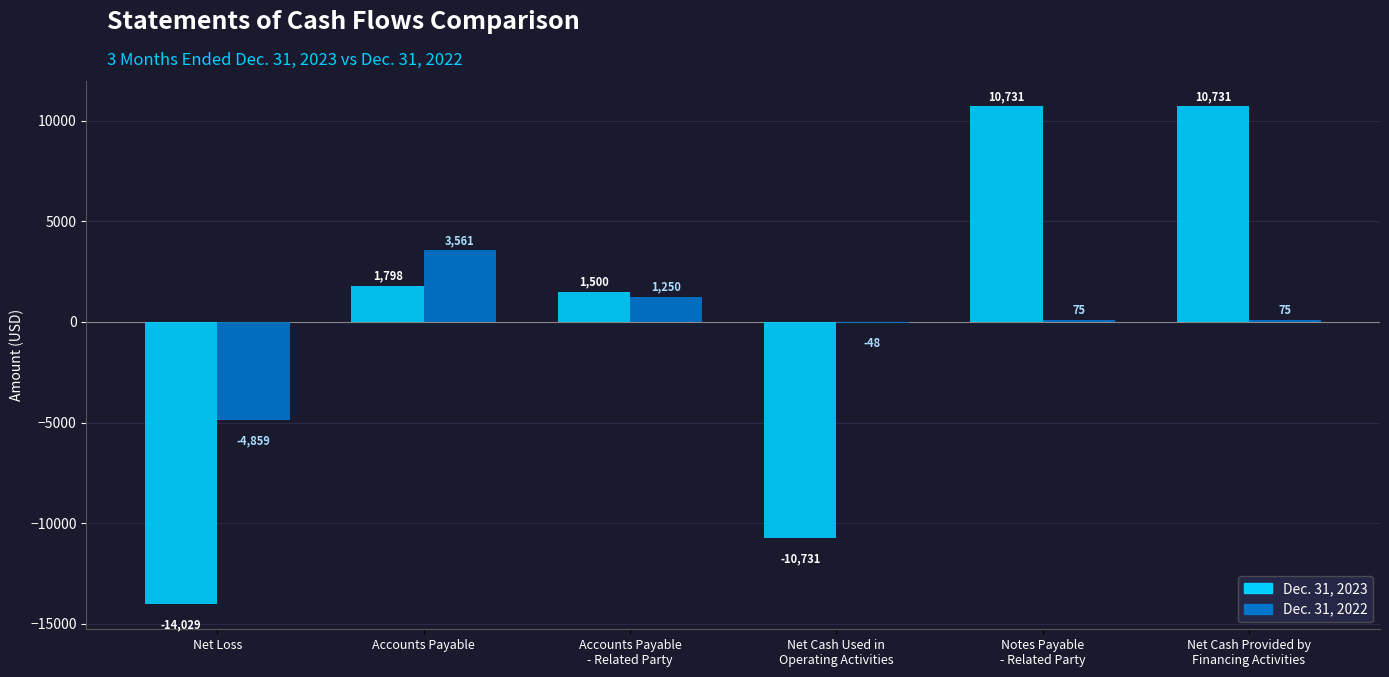

Count the number of categories in the chart.

6